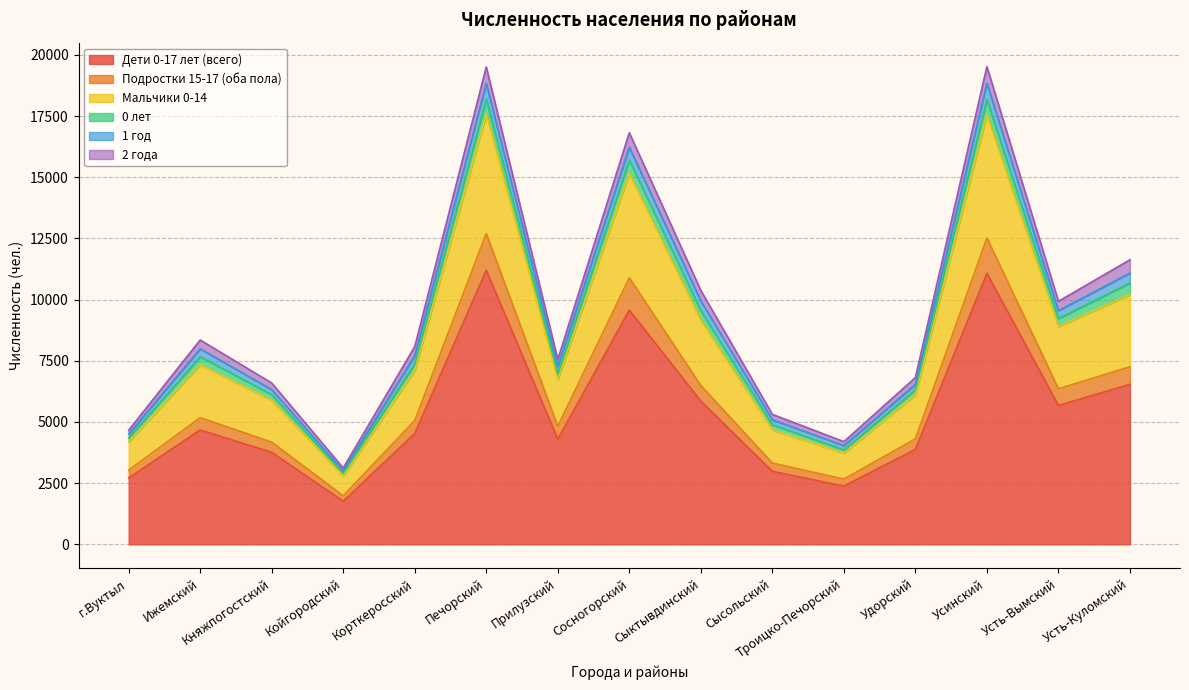

Which category has the lowest value in the Дети 0-17 лет (всего) series?

Койгородский